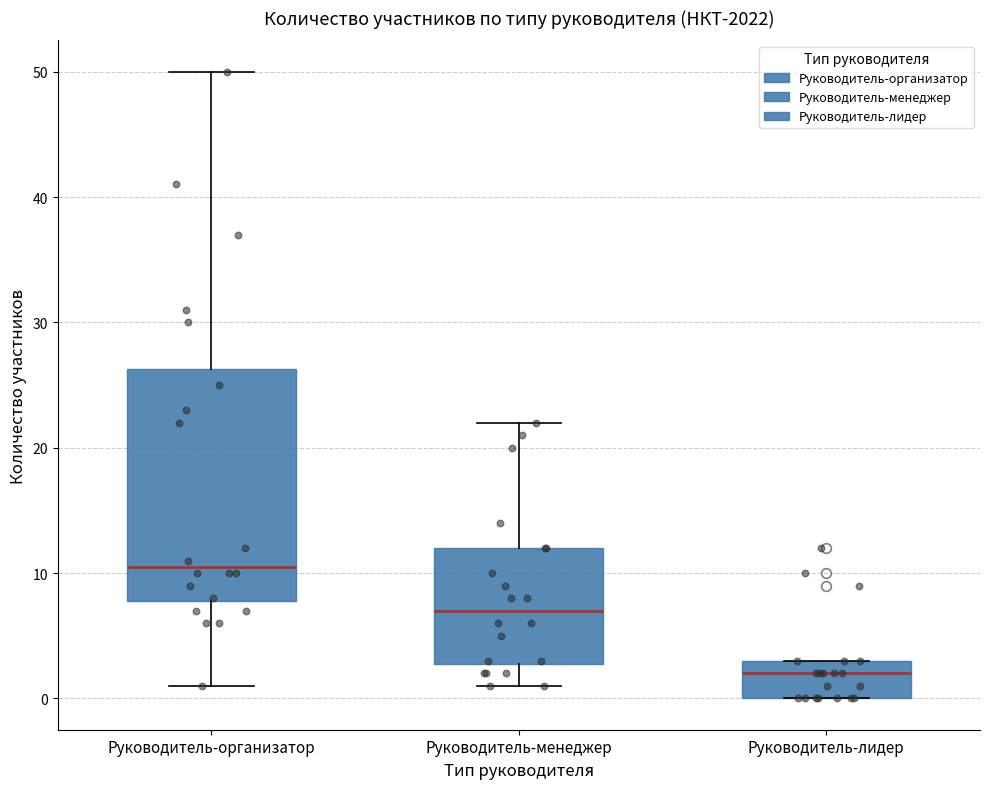

Reading left to right, transcribe this box plot: for each box, give where its median line is, the range the box spans, and where its two whiskers end, as read against the y-axis. The values are not printed on the chart, so give them approximately, as read against the axis.

Руководитель-организатор: median 11, box 8 to 26, whiskers 1 to 50
Руководитель-менеджер: median 7, box 3 to 12, whiskers 1 to 22
Руководитель-лидер: median 2, box 0 to 3, whiskers 0 to 3